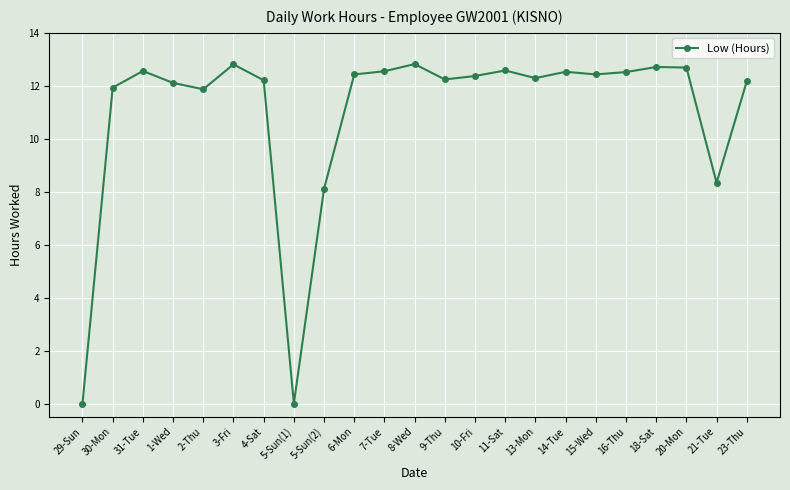

Where does the data first go above 12?

31-Tue